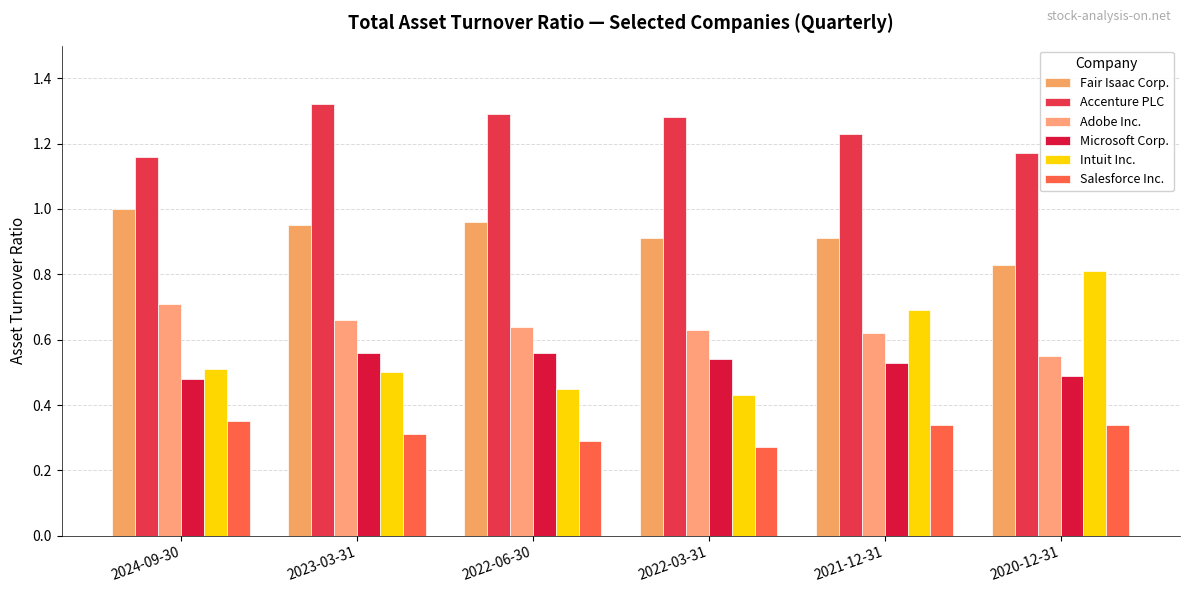

What is the value of the Microsoft Corp. bar at the 3rd from the left?

0.6